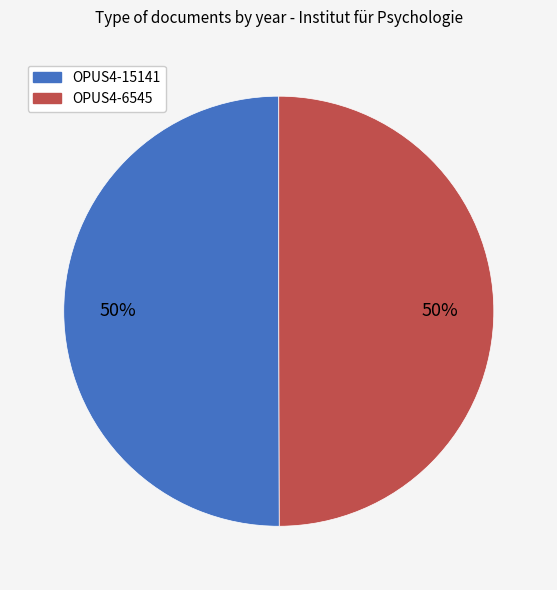

To the nearest percent, what percentage of the pie is OPUS4-15141?

50%